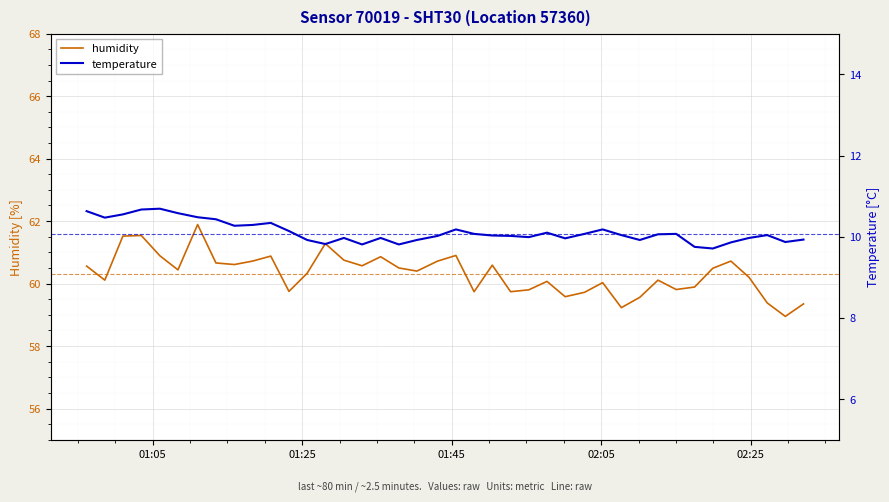

What is the lowest value of the humidity series?

59.0